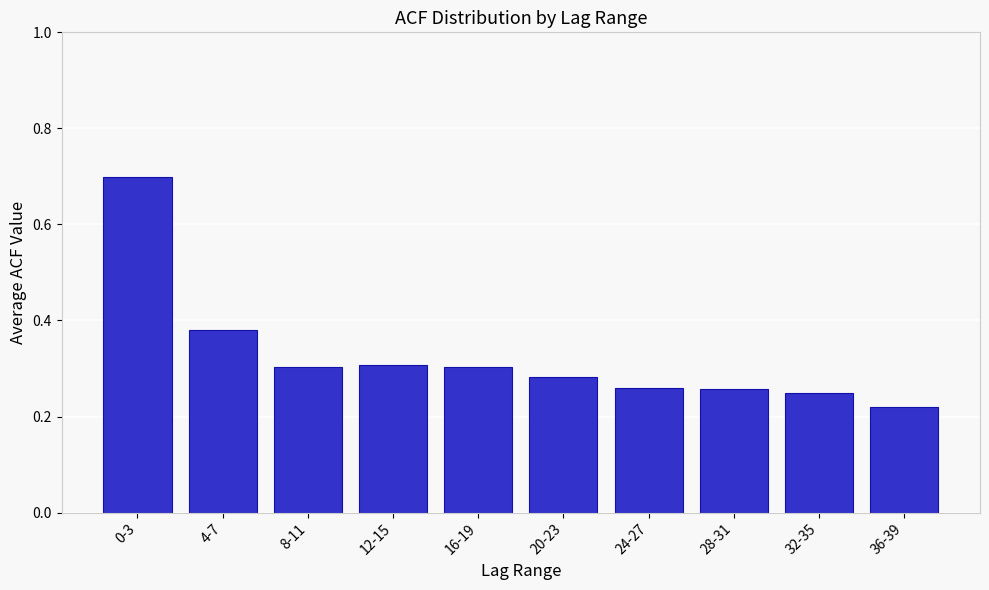

Between 4-7 and 12-15, which is larger?

4-7